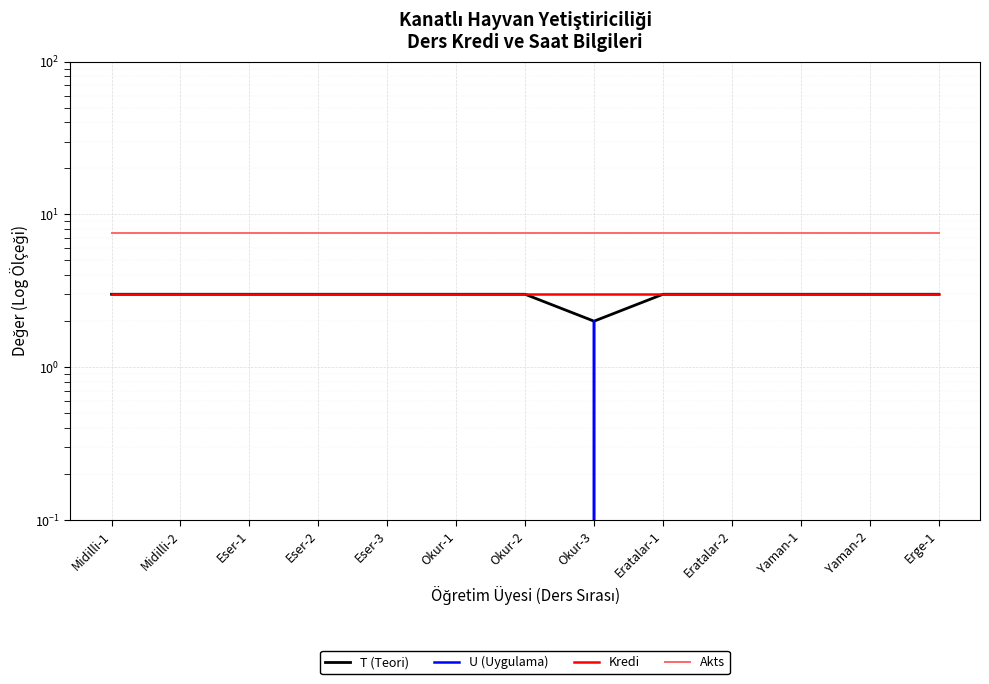

At how many categories does at least one series exceed 0?

13